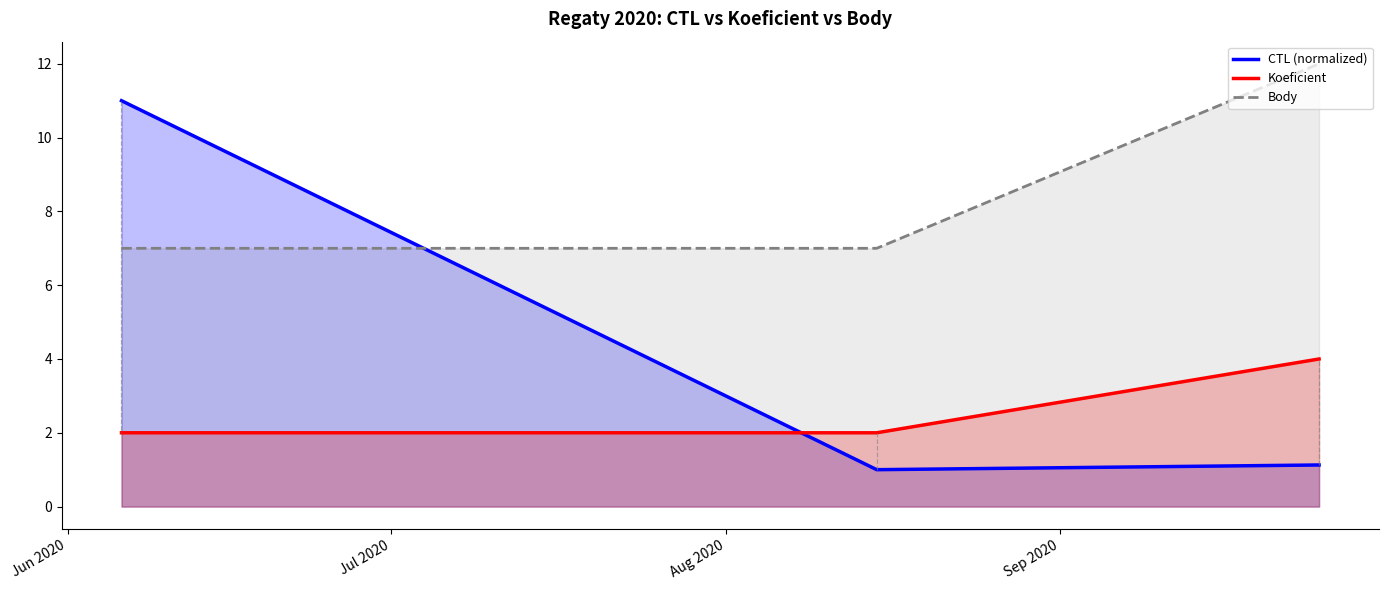

What is the highest value of the Body series?

12.0